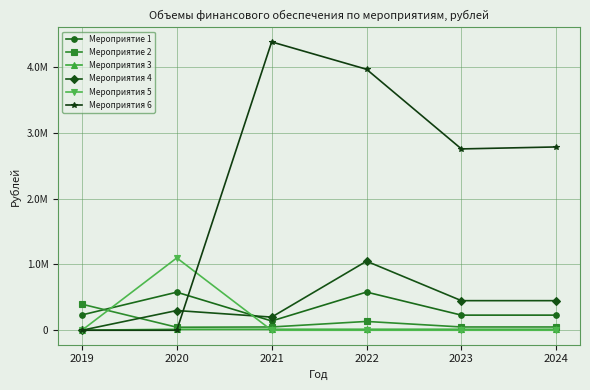

What are all the series names shown in the legend?

Мероприятие 1, Мероприятие 2, Мероприятия 3, Мероприятия 4, Мероприятия 5, Мероприятия 6